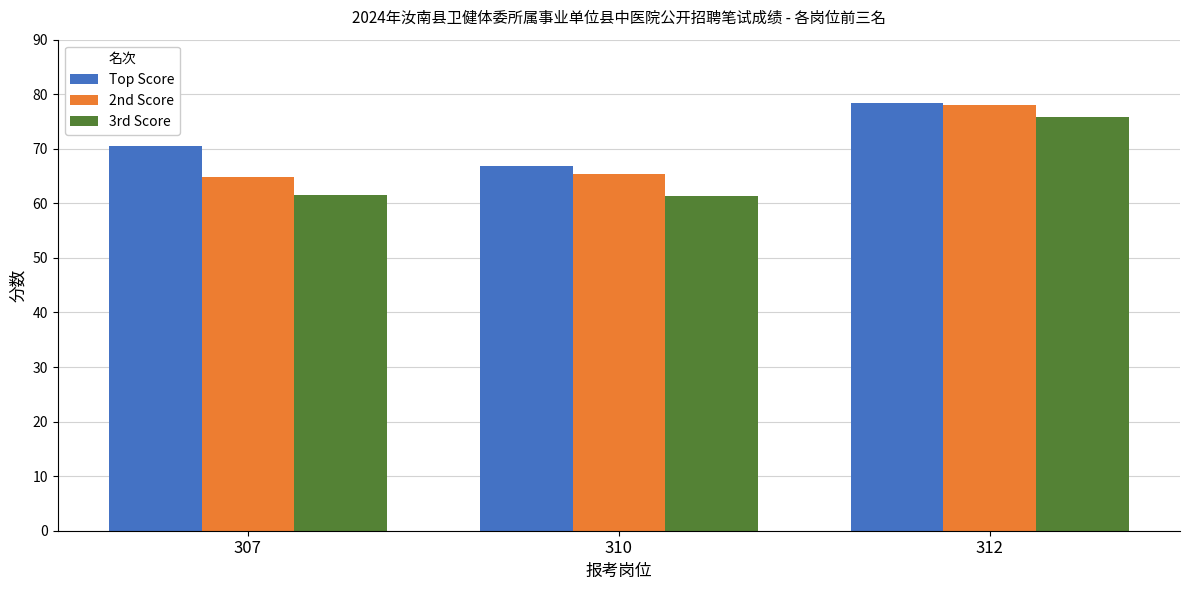

Which series has the largest total across all categories?

Top Score